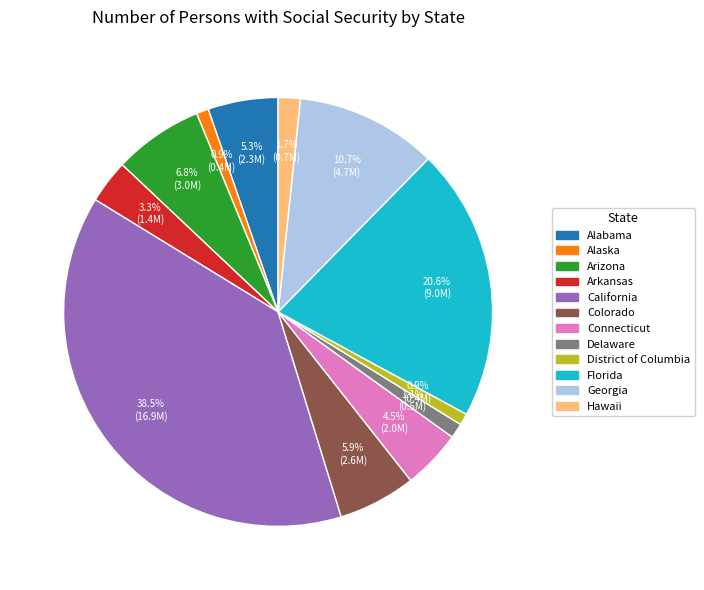

Which slice is the largest?

California